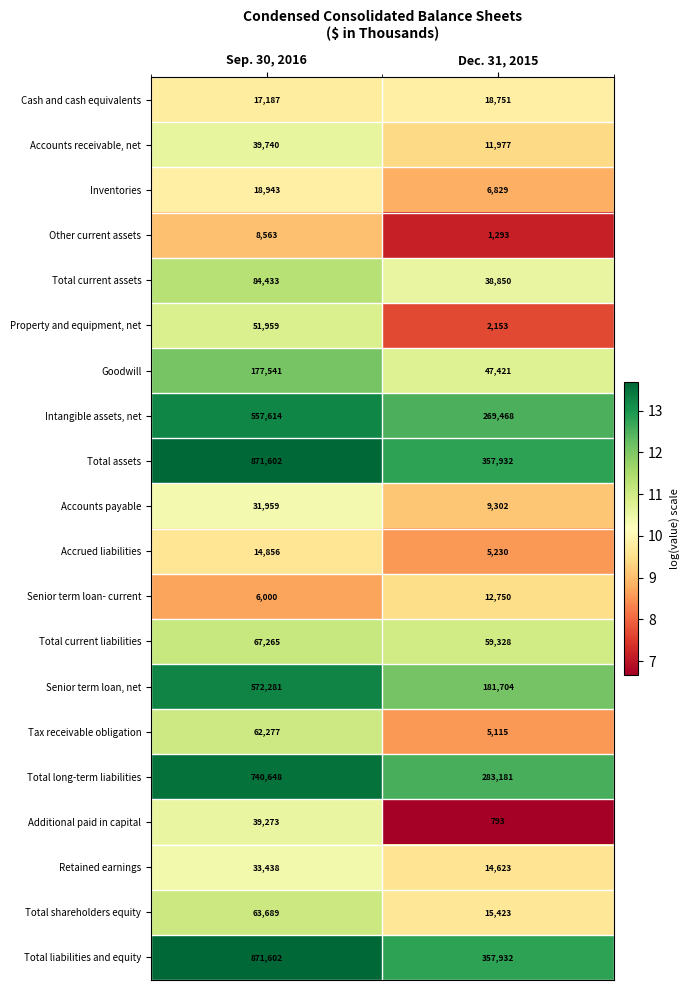

What is the total value across all series at Dec. 31, 2015?

1700055